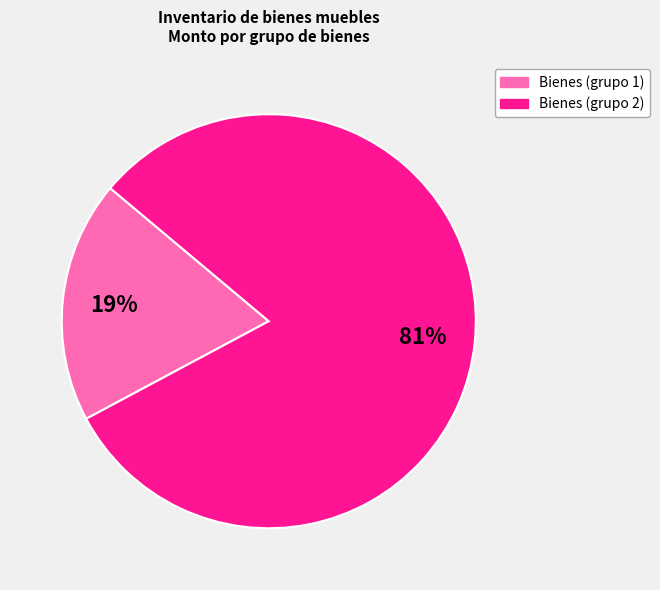

How many slices are in this pie chart?

2